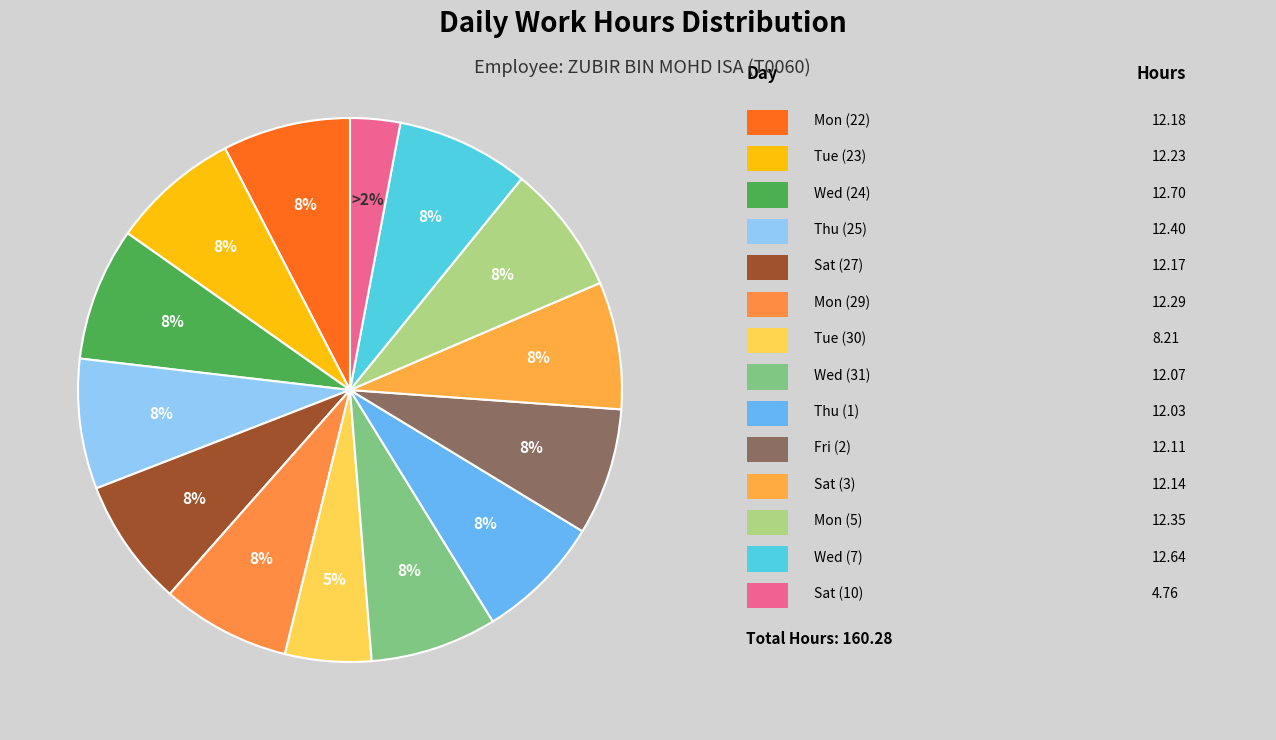

Which has a higher value, Sat (27) or Sat (10)?

Sat (27)